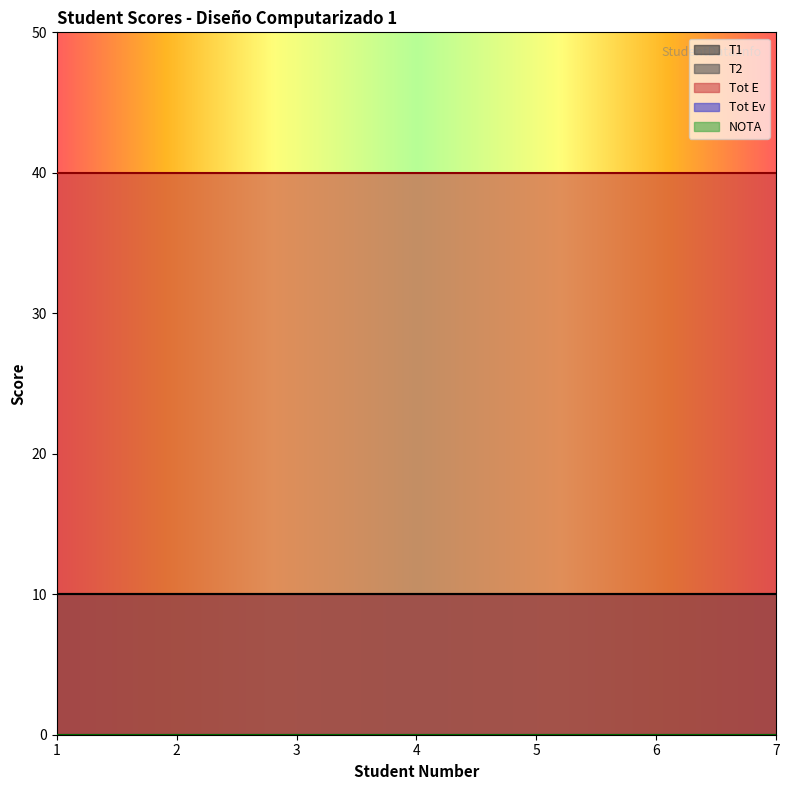

At which category is the sum across all series the highest?

1